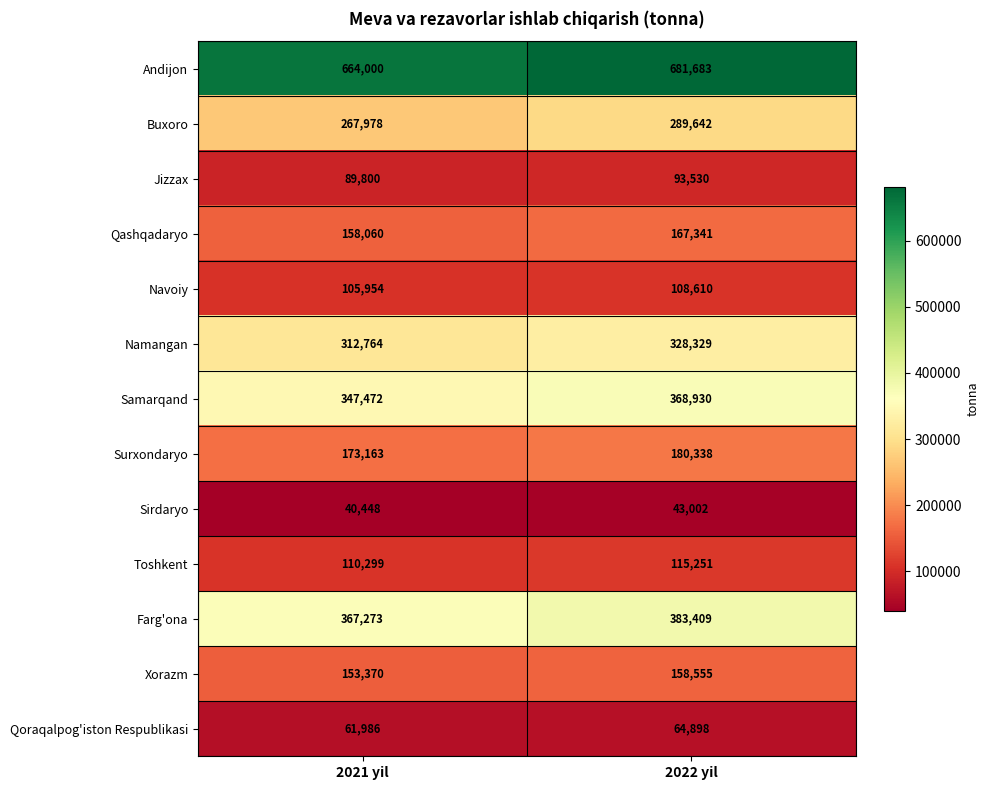

Rank the series by their maximum value, from highest to lowest.

Andijon, Farg'ona, Samarqand, Namangan, Buxoro, Surxondaryo, Qashqadaryo, Xorazm, Toshkent, Navoiy, Jizzax, Qoraqalpog'iston Respublikasi, Sirdaryo